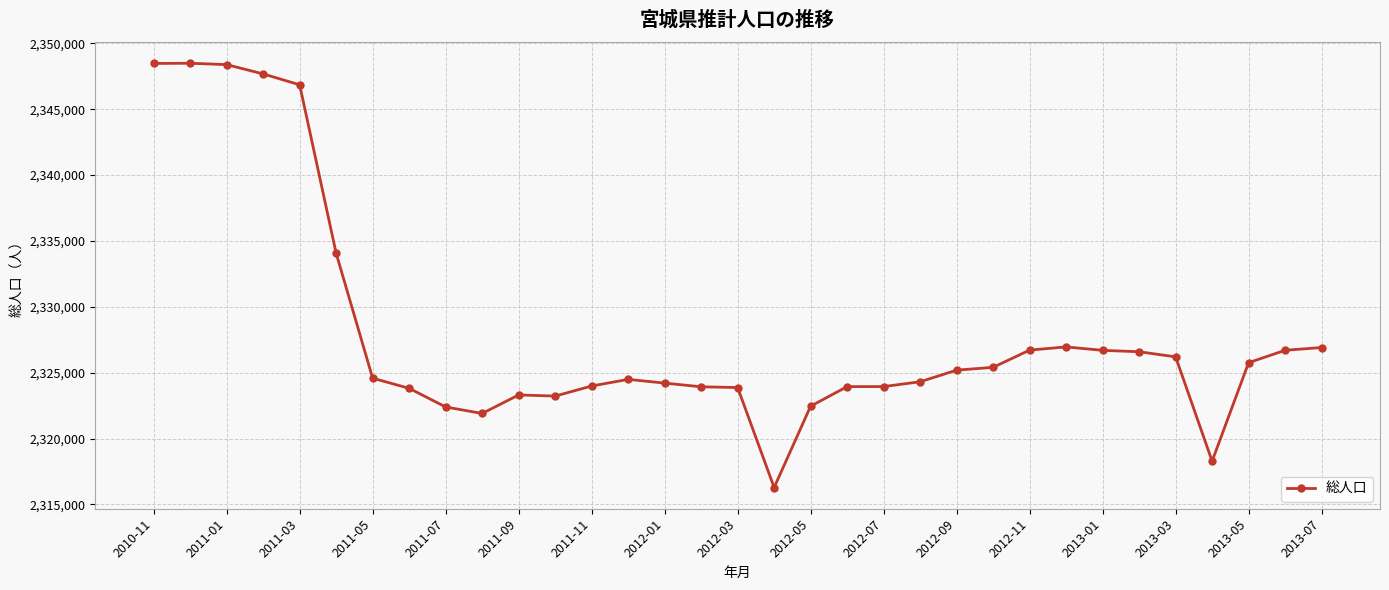

What is the smallest value displayed?

2316283